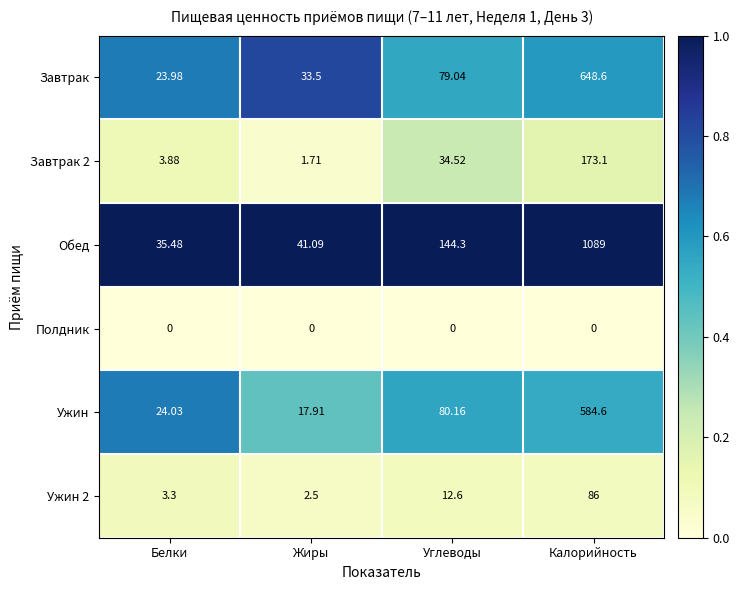

Which series has the largest range (max minus min)?

Обед